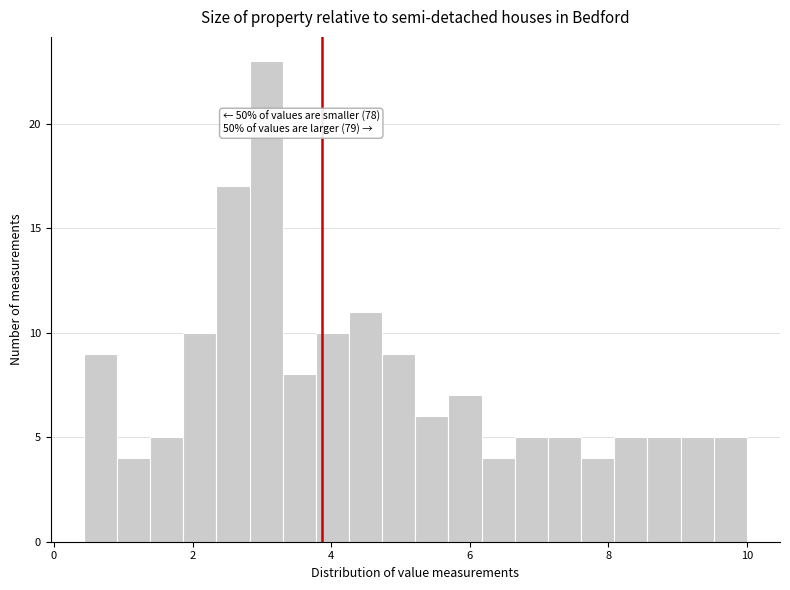

Read against the x-axis, roughly where is the centre of the tallest bar?

3.0